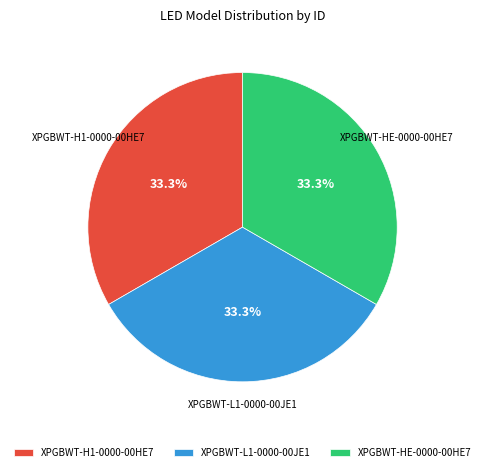

The XPGBWT-L1-0000-00JE1 slice represents 33% of the pie. True or false?

True